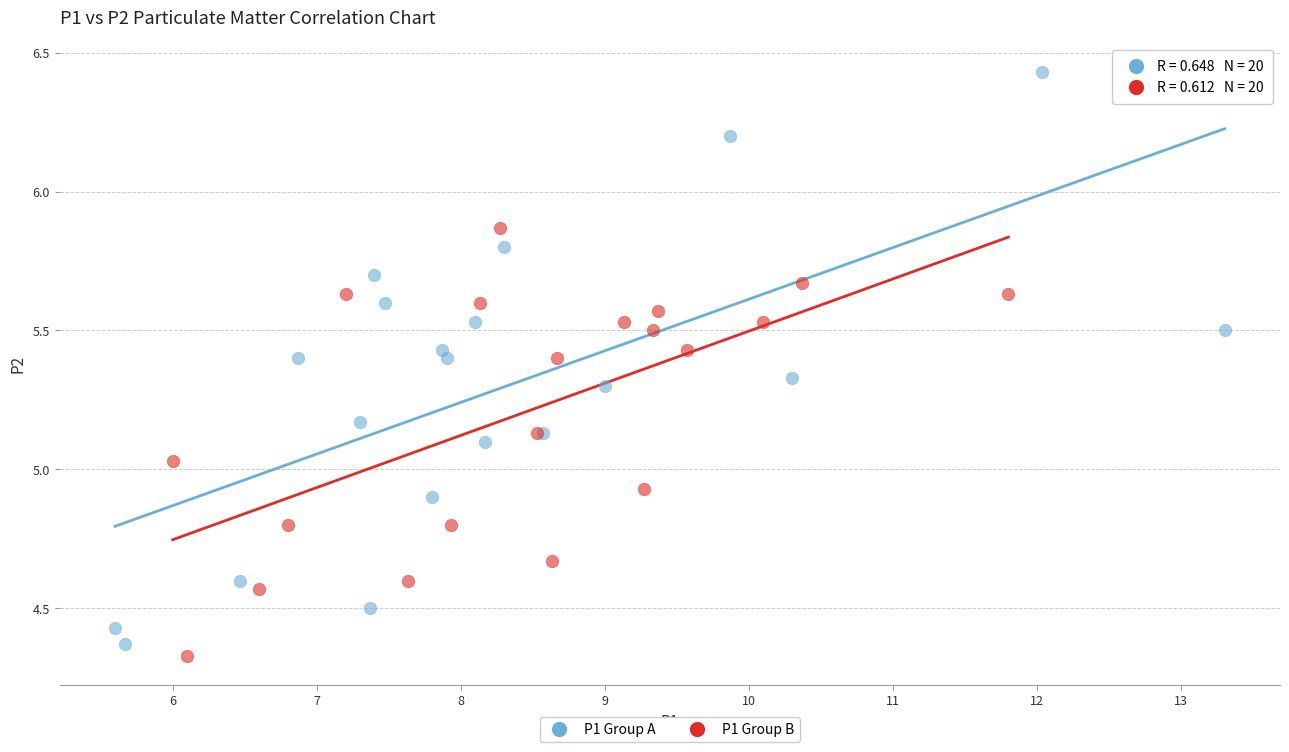

Which series reaches the maximum Y coordinate?

P1 Group A